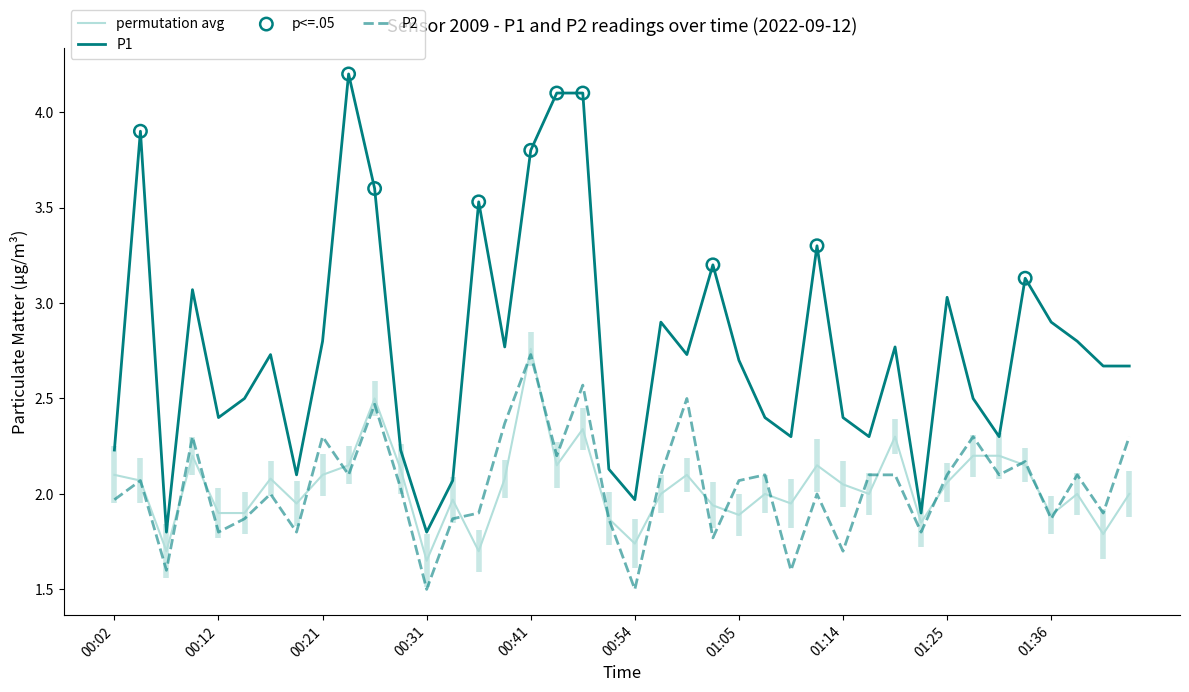

Which series contains the lowest Y value?

P2